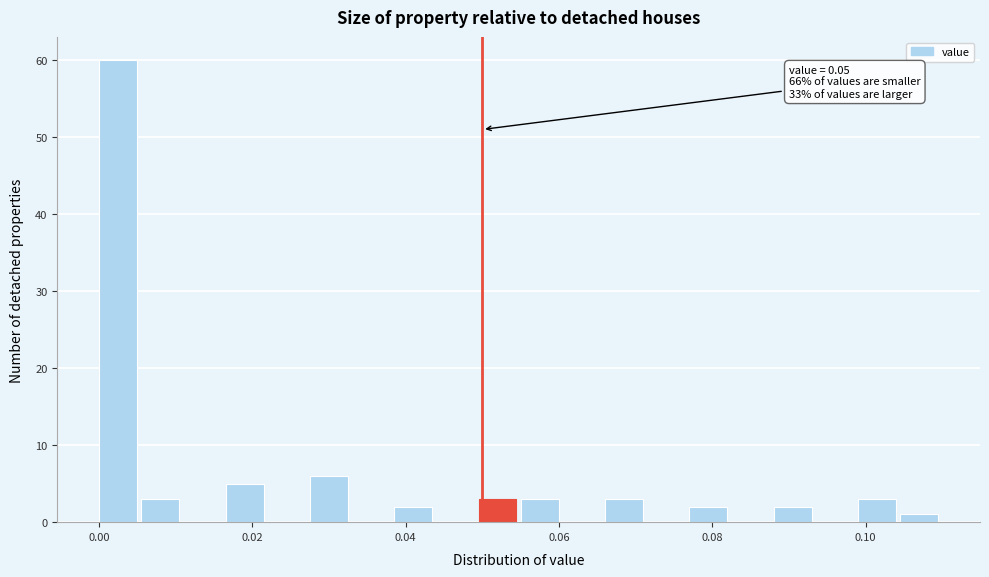

Around what value on the x-axis is the tallest bar? Give the approximate position of its centre, as read against the axis.

0.002